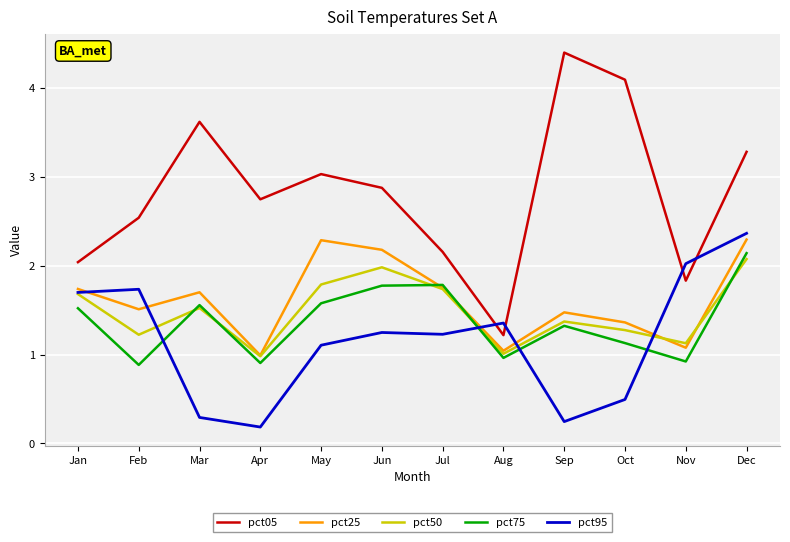

True or false: pct75 has a value of 3.1 at Jul.

False